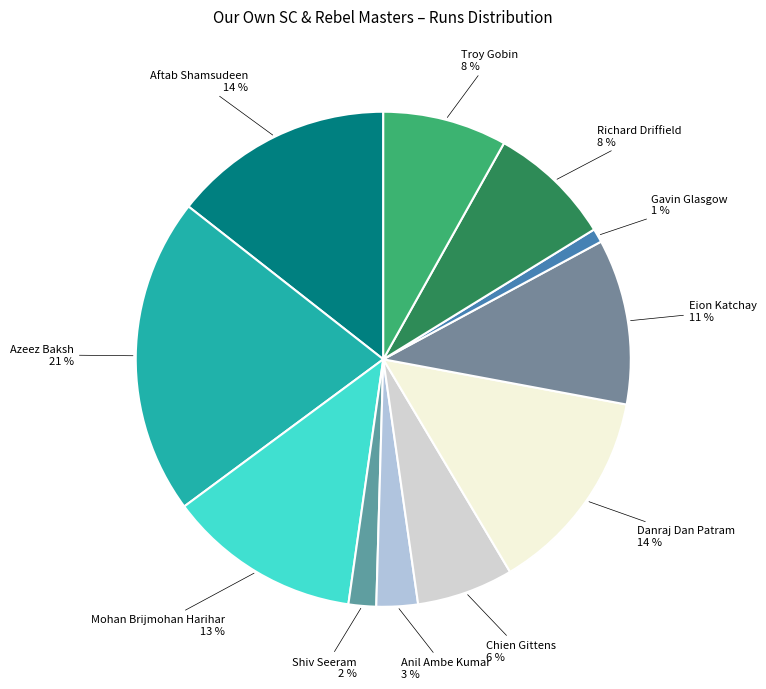

How many segments does this pie chart have?

11